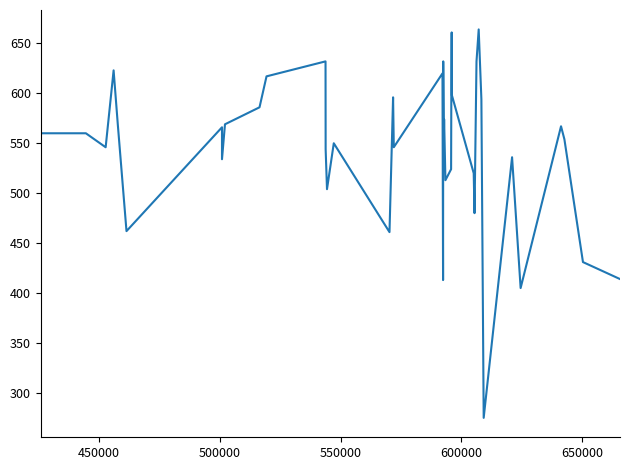

What is the minimum value shown in the chart?

275